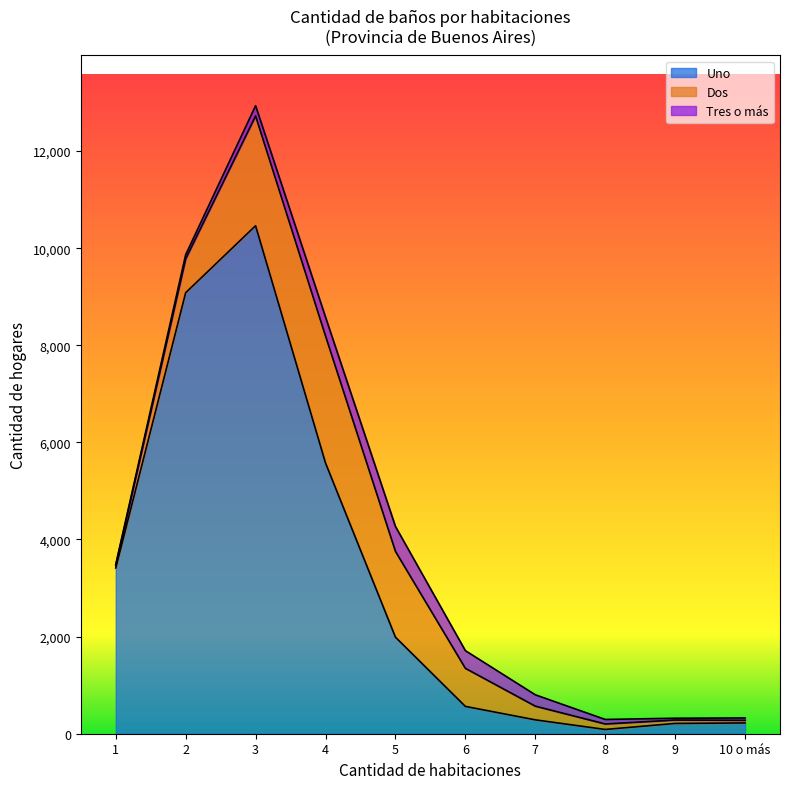

Reading left to right, what are all the values shown in this chart?

Uno: 1=3413	2=9082	3=10462	4=5576	5=1989	6=563	7=286	8=88	9=212	10 o más=222
Dos: 1=51	2=698	3=2260	4=2615	5=1767	6=784	7=282	8=113	9=70	10 o más=54
Tres o más: 1=22	2=85	3=211	4=390	5=513	6=364	7=234	8=93	9=37	10 o más=49